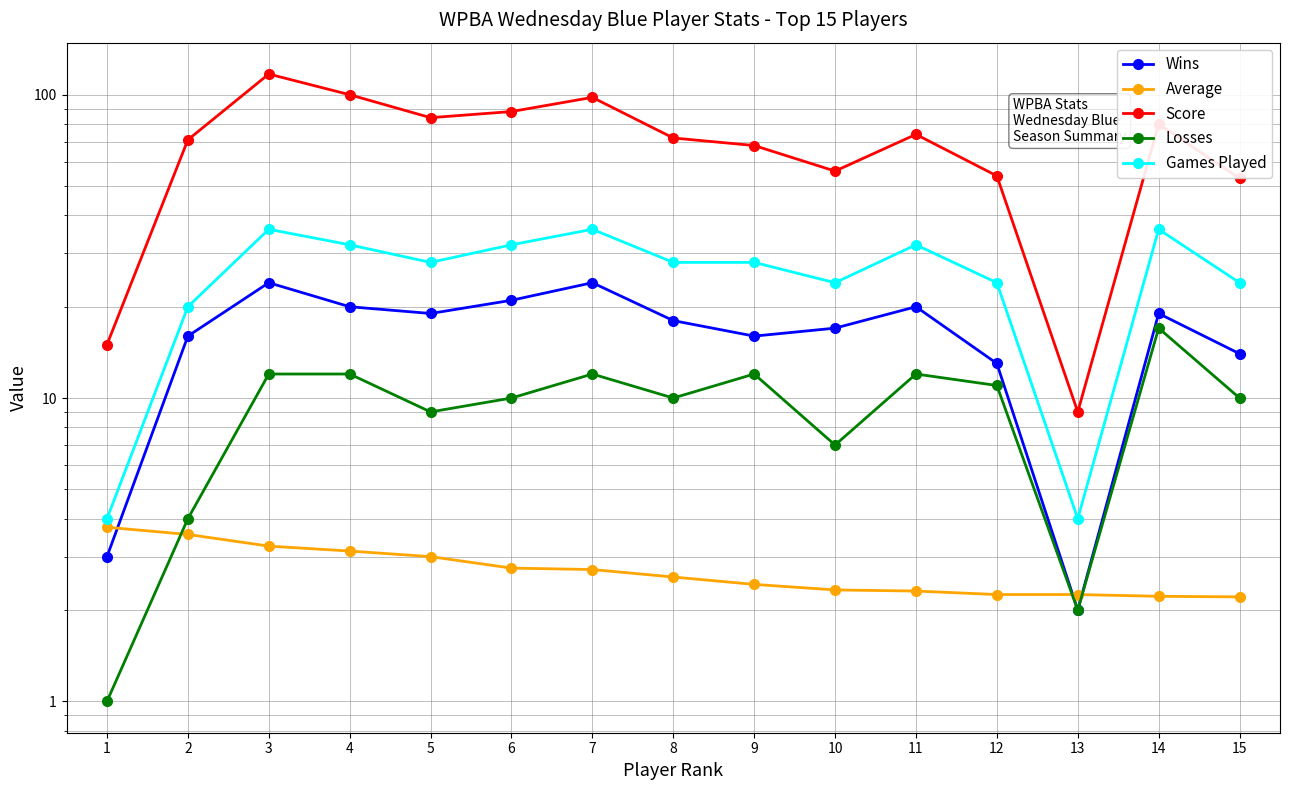

Rank the series by their maximum value, from lowest to highest.

Average, Losses, Wins, Games Played, Score